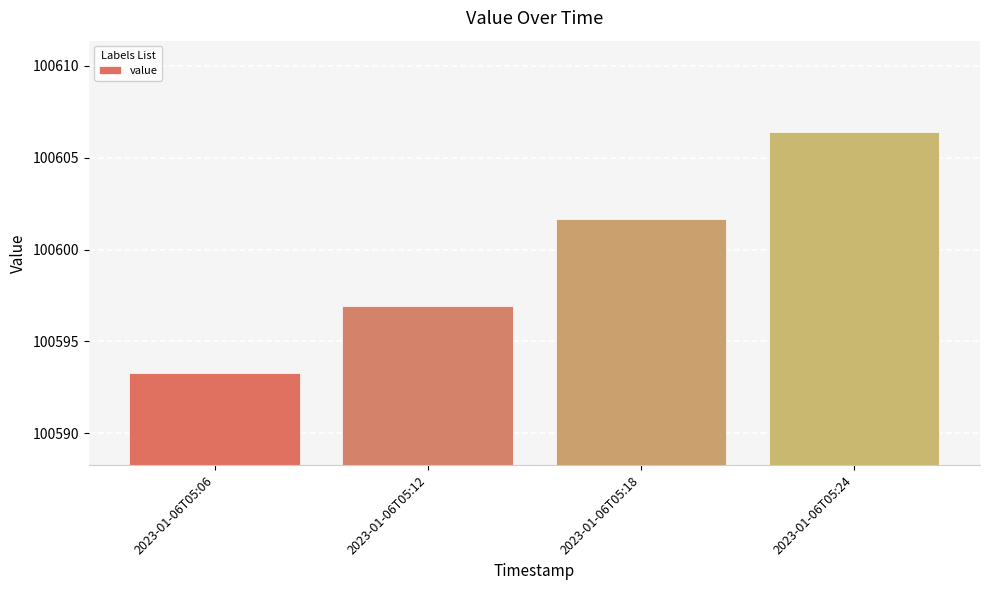

What is the maximum value shown in the chart?

100606.4